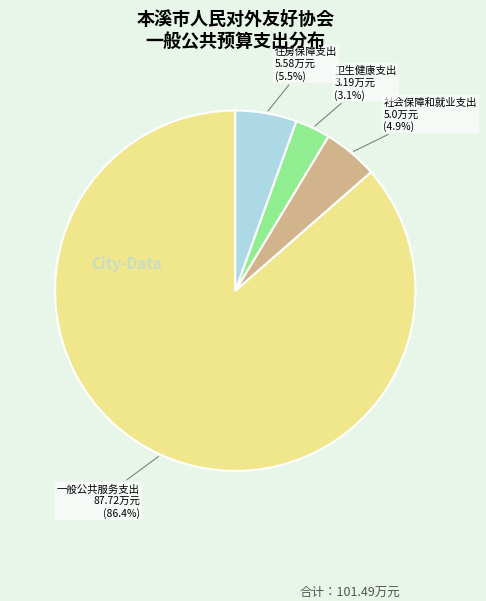

Does any single category account for the majority?

Yes